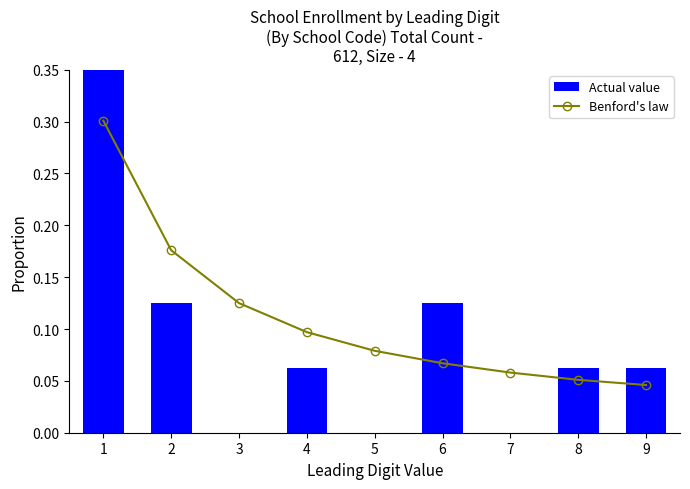

Where is Actual value nearest to the value 0?

3